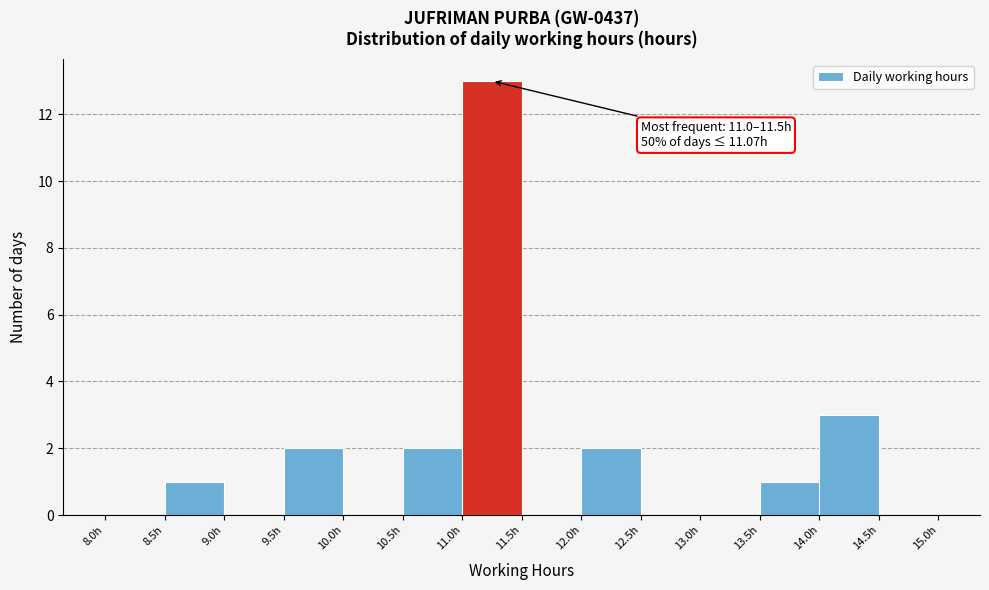

Which range on the x-axis has the tallest bar?

11.0 to 11.5